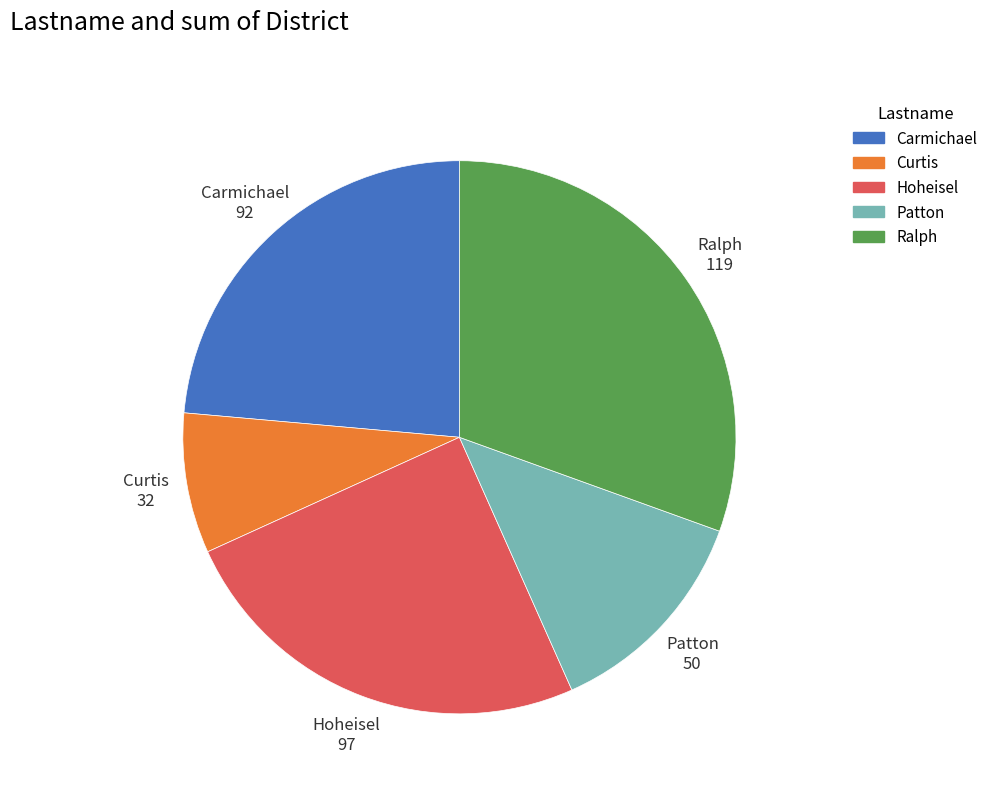

Do Carmichael and Patton together represent more than half of the pie?

No